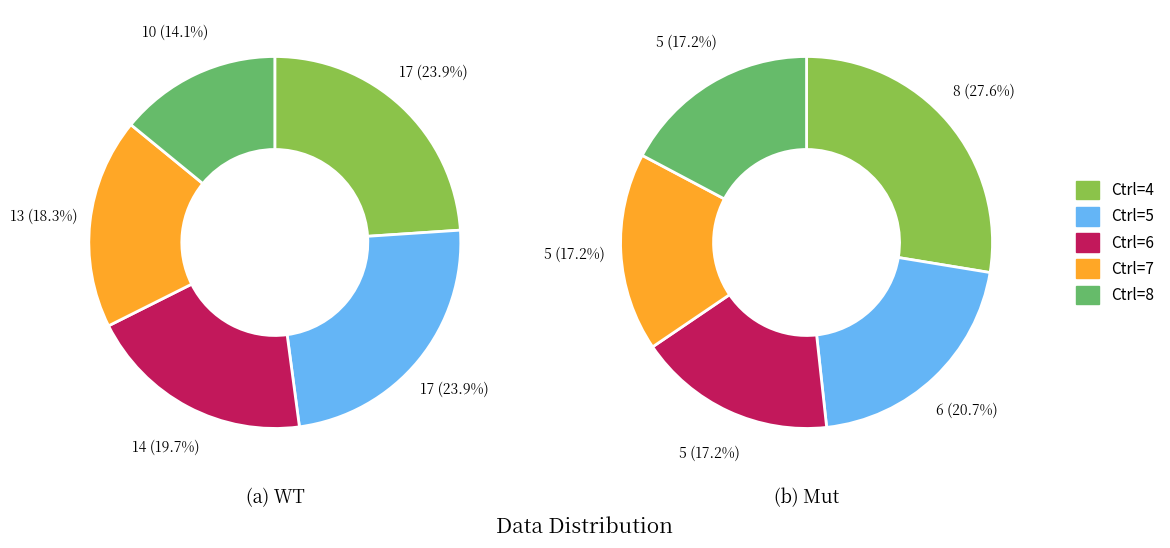

True or false: 7 accounts for 18% of the total.

True